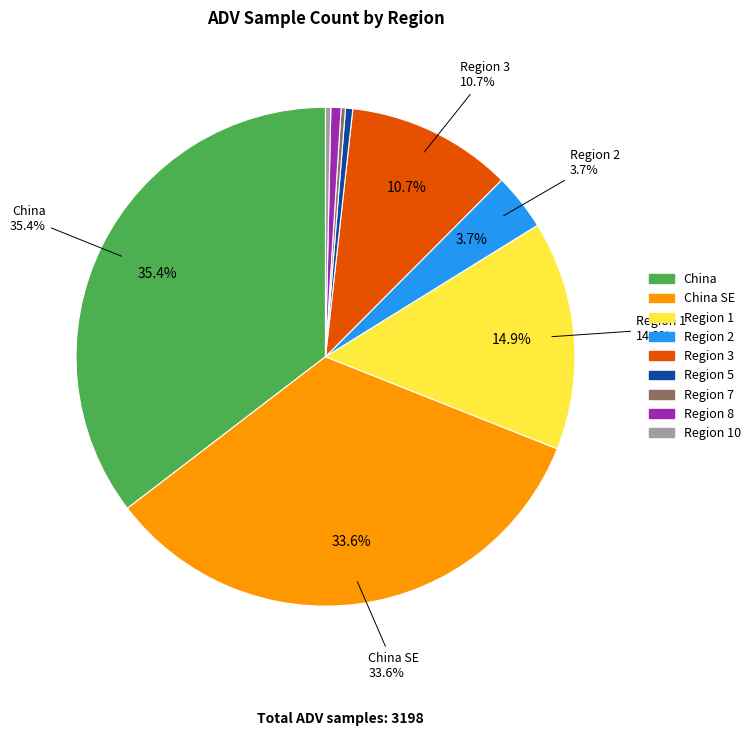

How many slices are in this pie chart?

9